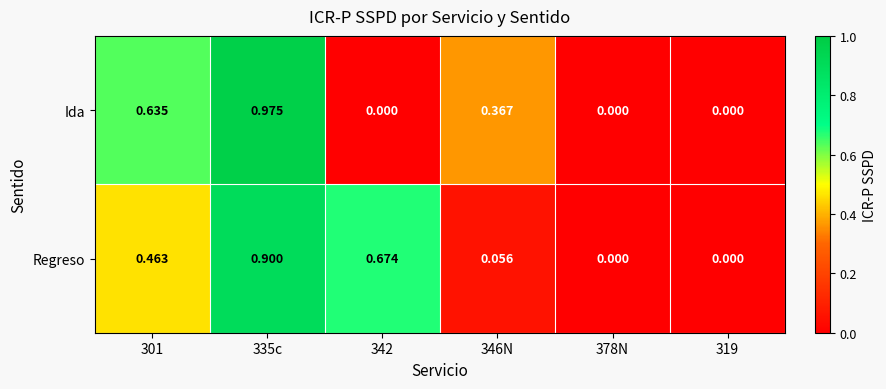

How many data points does each series have?

6